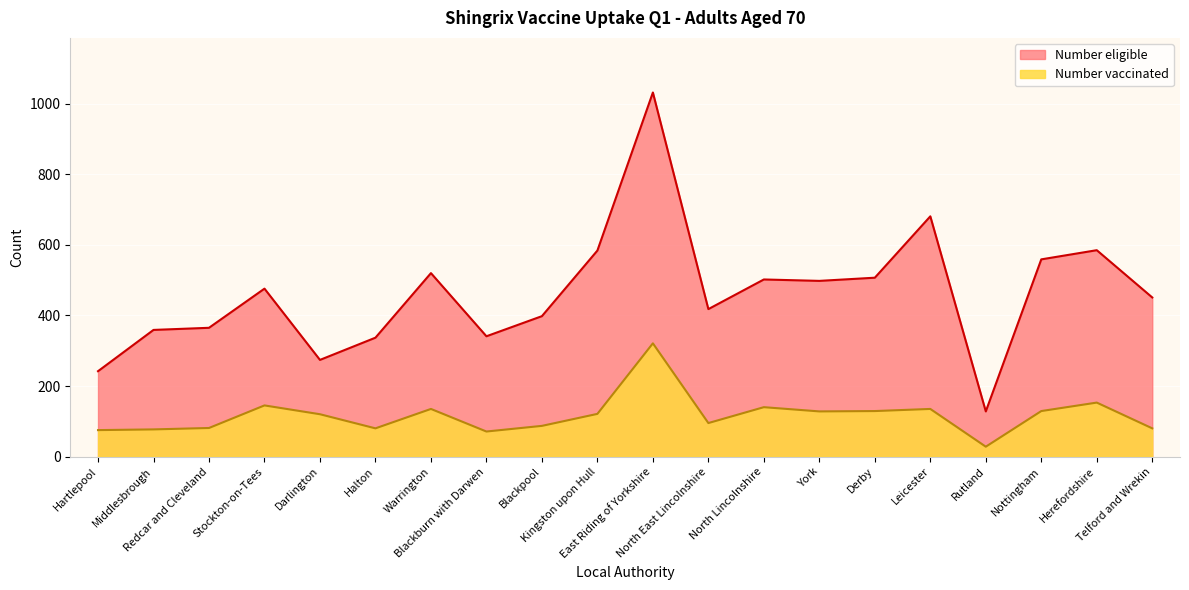

What are all the series names shown in the legend?

Number eligible, Number vaccinated